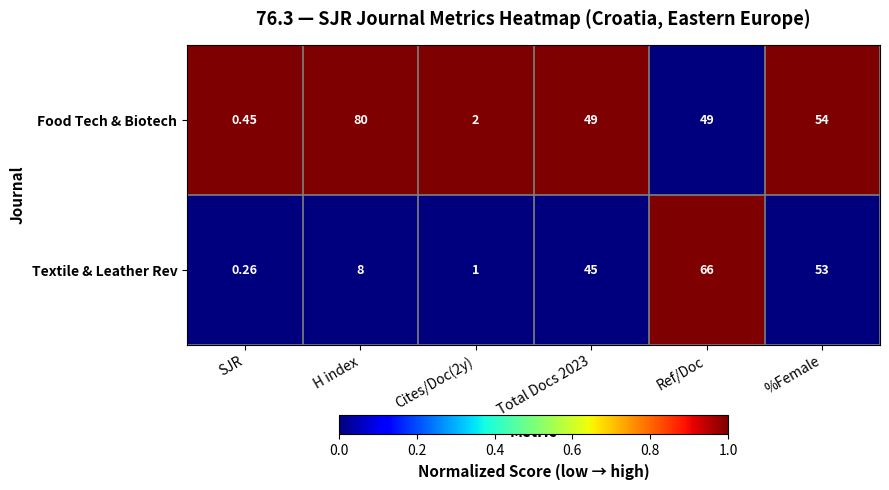

List the series in order of their peak value, highest first.

Food Tech & Biotech, Textile & Leather Rev